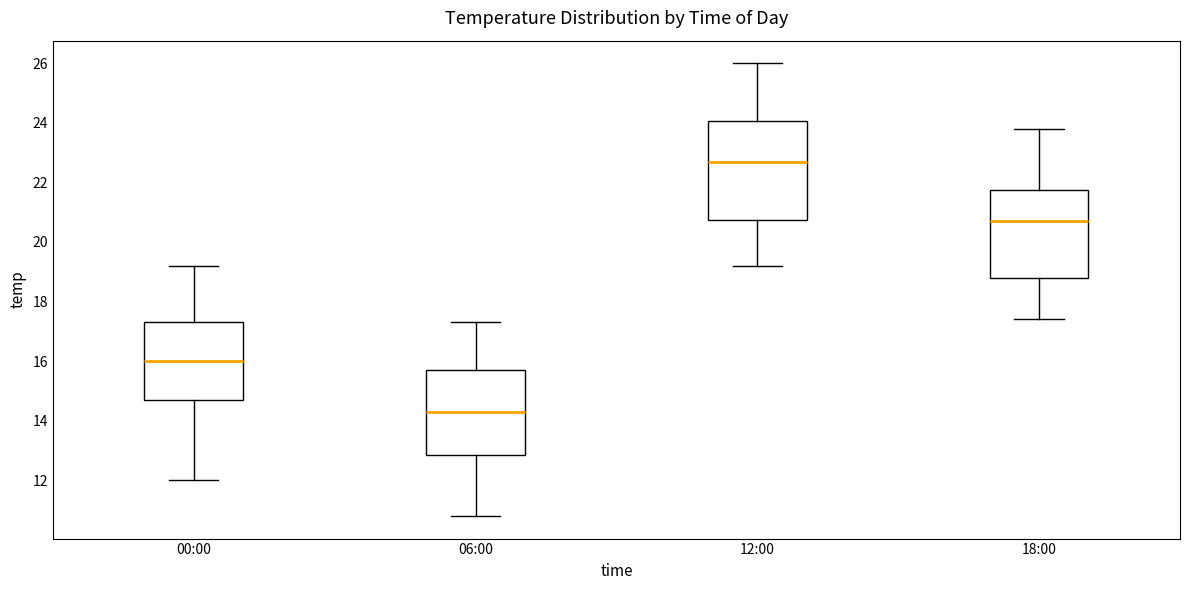

Comparing the boxes themselves (not the whiskers), which one is the tallest?

12:00